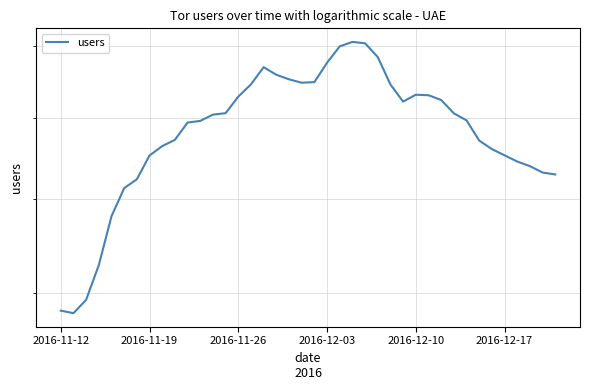

How many lines are shown in the chart?

1